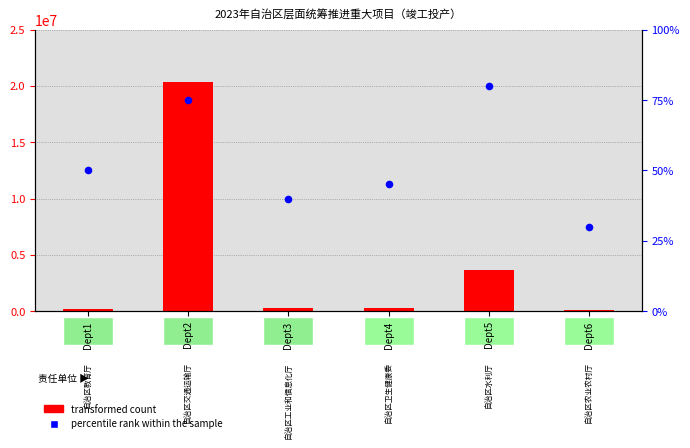

Which series has the largest Y range (max minus min)?

transformed count